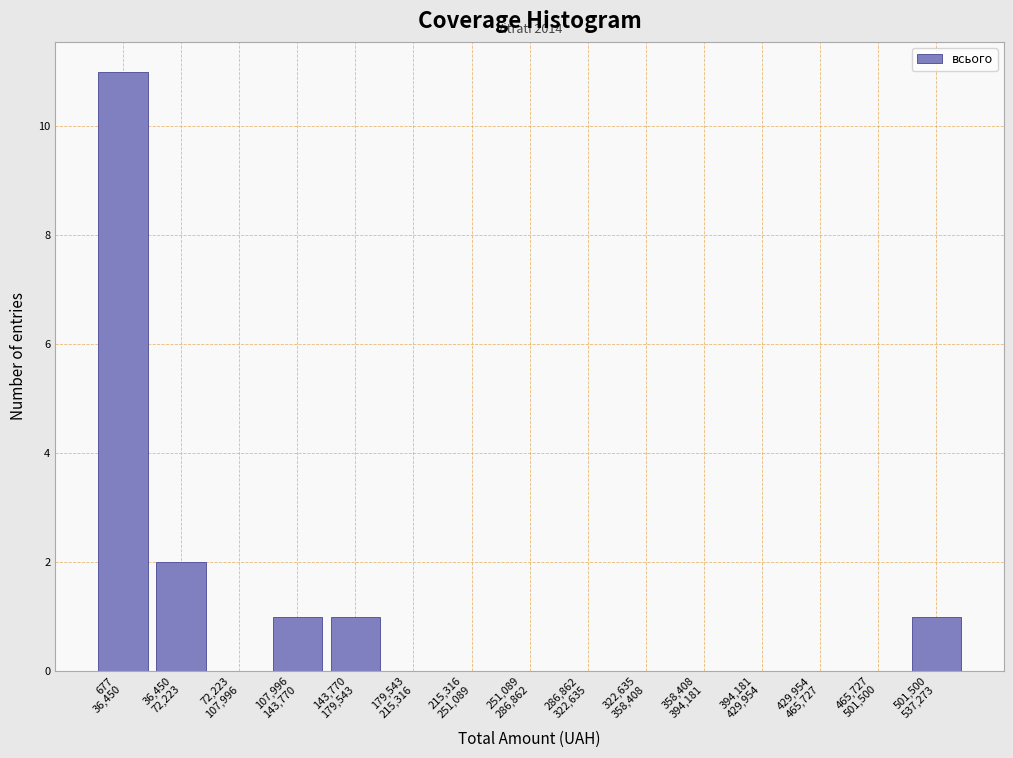

What is the sum of all values?

16